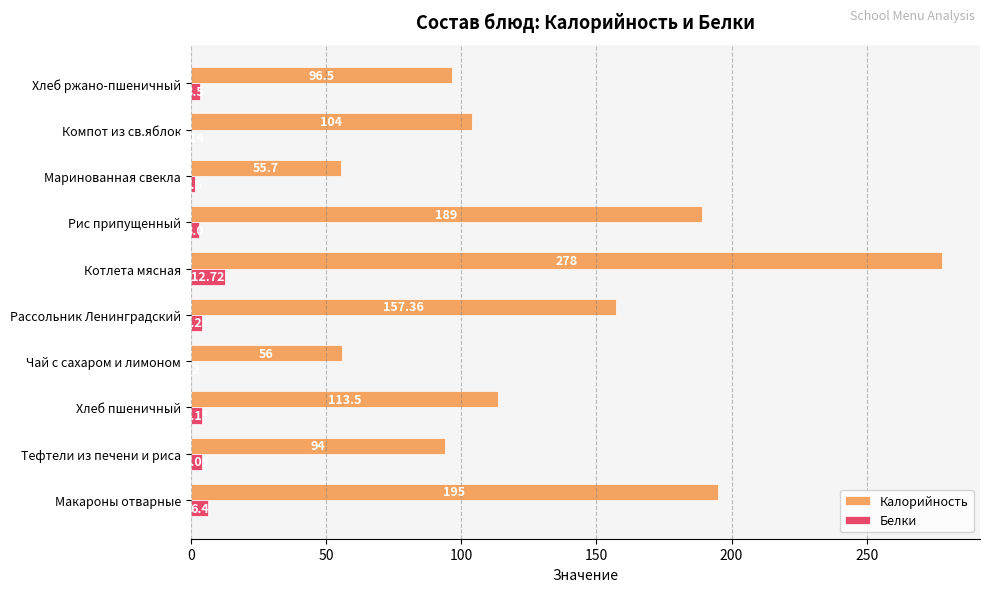

How many values in the Белки series exceed 4?

5